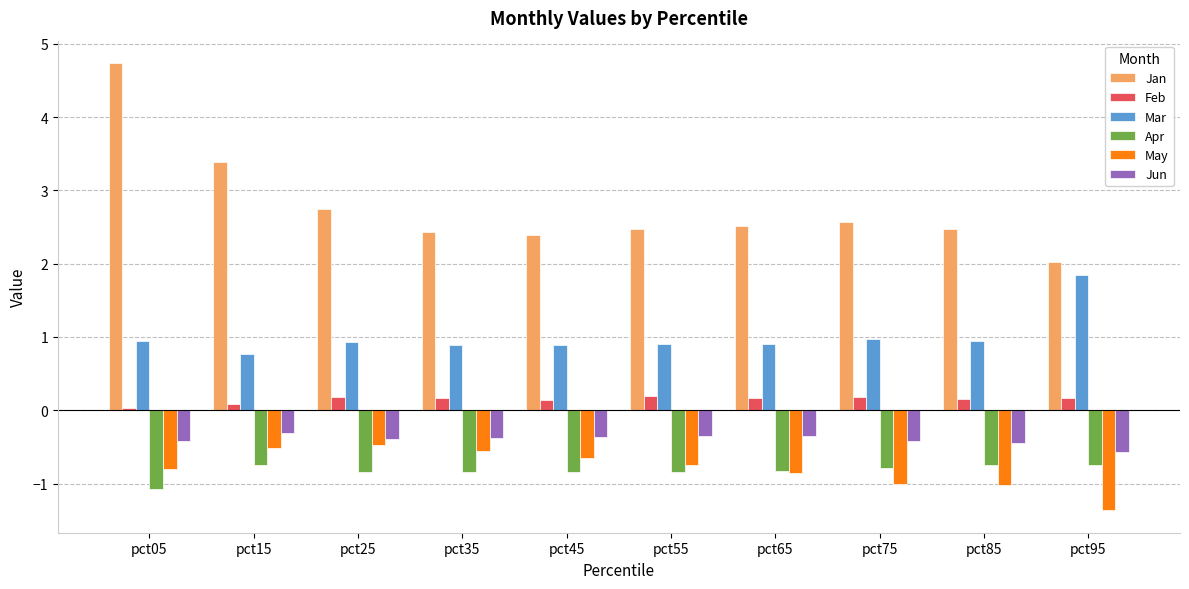

Are the bars grouped side by side (vs. stacked)?

Yes